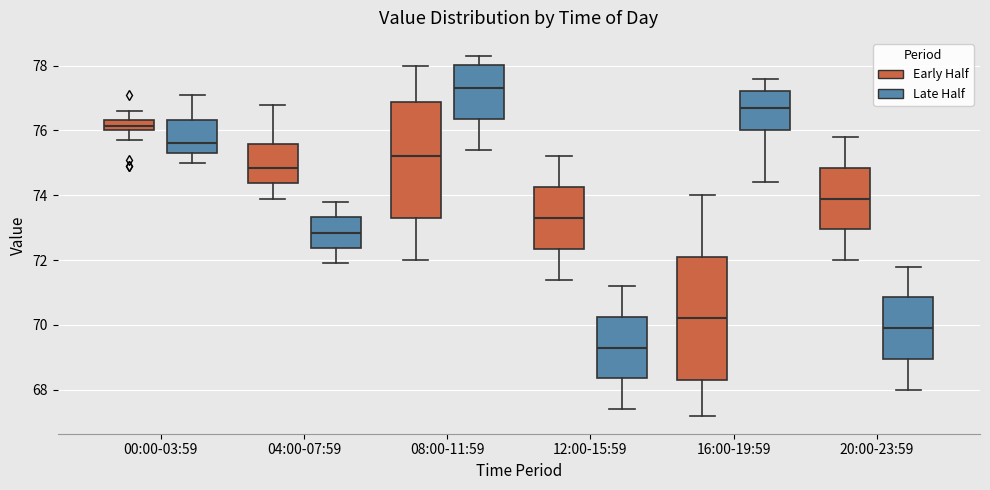

Which box's median line is the lowest?

12:00-15:59 (Late Half)